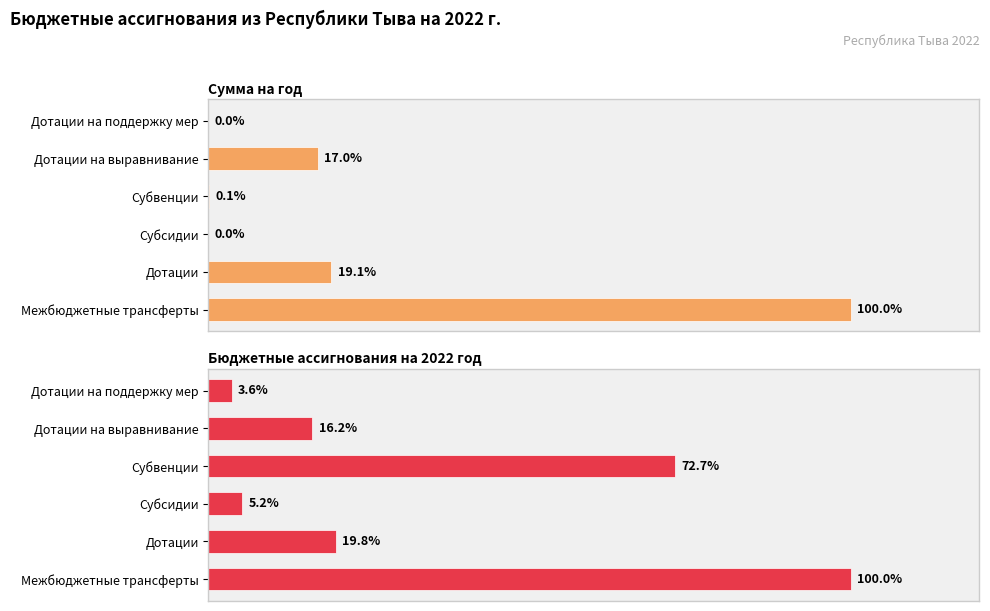

What is the value of the Бюджетные ассигнования на 2022 год bar at the 2nd from the left?

19.8